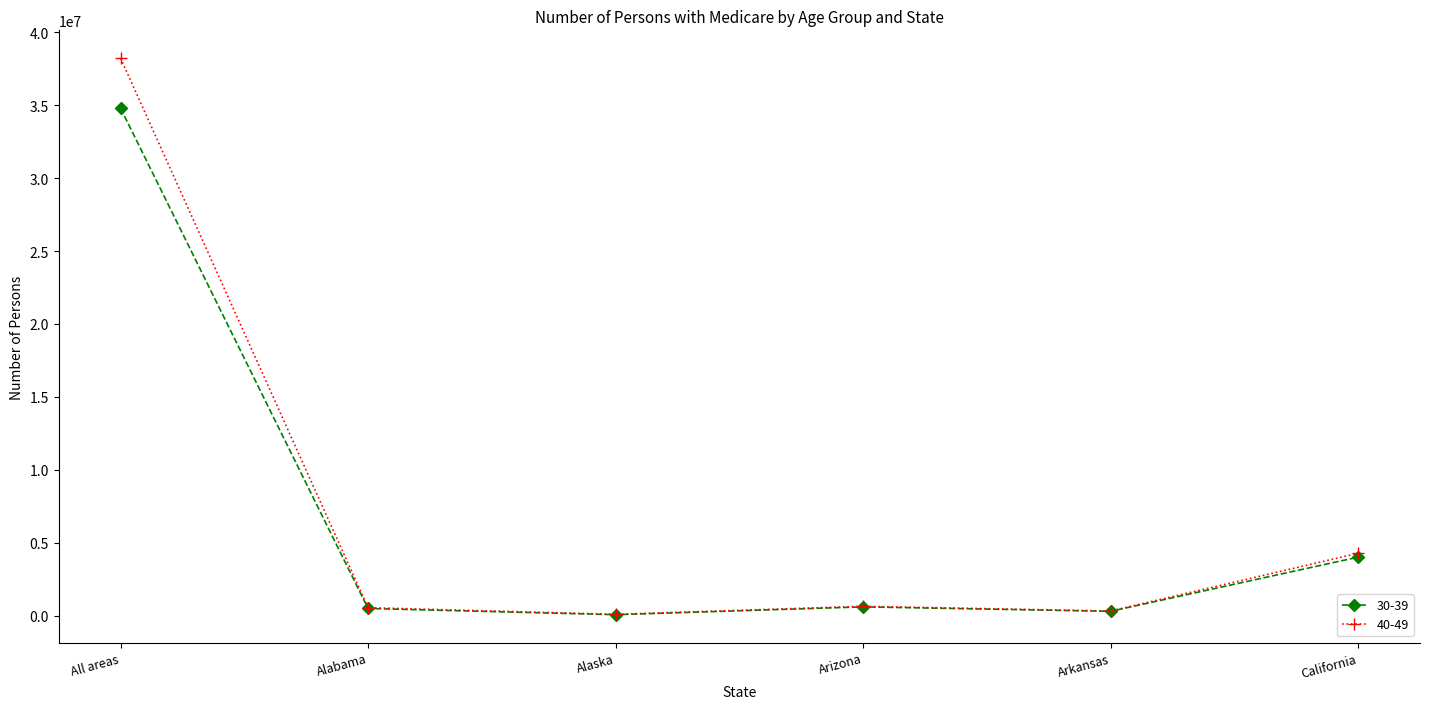

True or false: 40-49 has more than 1 interior local peaks.

False